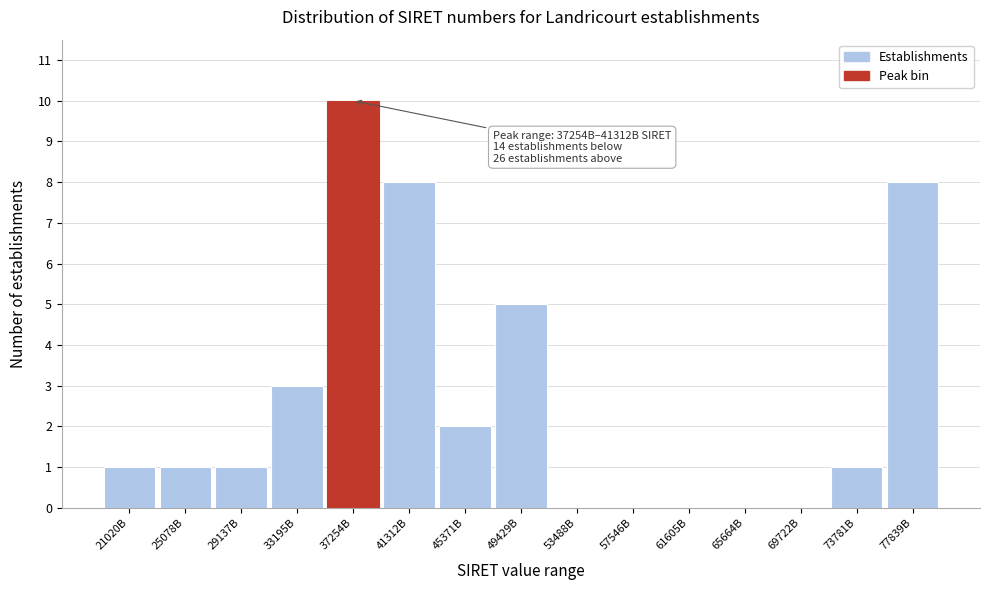

Reading left to right, extract all data points from this chart.

21020B=1	25078B=1	29137B=1	33195B=3	37254B=10	41312B=8	45371B=2	49429B=5	53488B=0	57546B=0	61605B=0	65664B=0	69722B=0	73781B=1	77839B=8